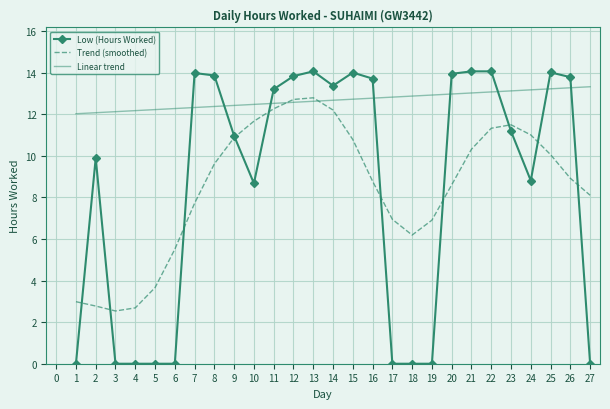

True or false: Low (Hours Worked) has more than 0 points higher than both neighbors.

True